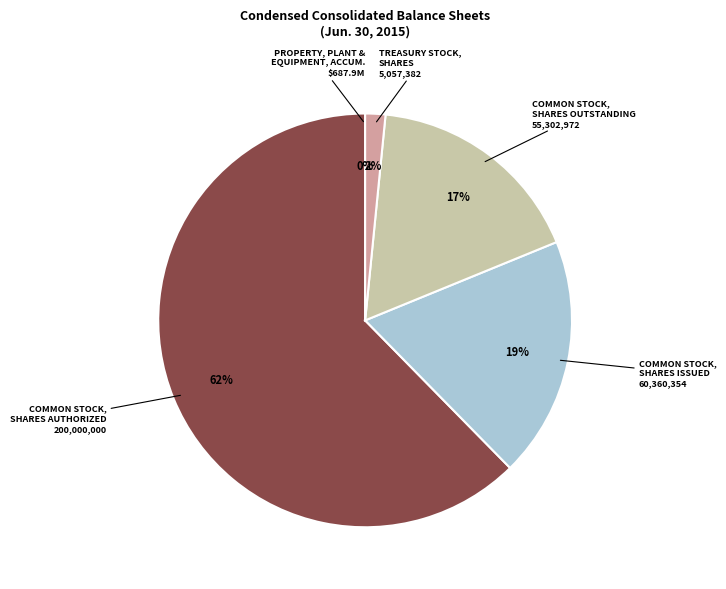

To the nearest percent, what percentage of the pie is COMMON STOCK, SHARES AUTHORIZED 200,000,000?

62%